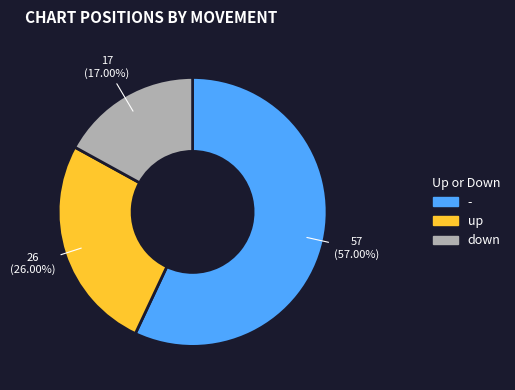

To the nearest percent, what is the difference between the largest and smallest slice percentages?

40%